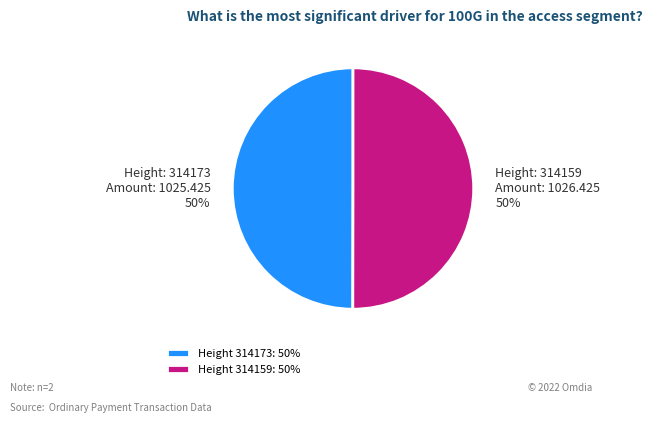

The Height 314159: 50% slice represents 50% of the pie. True or false?

True